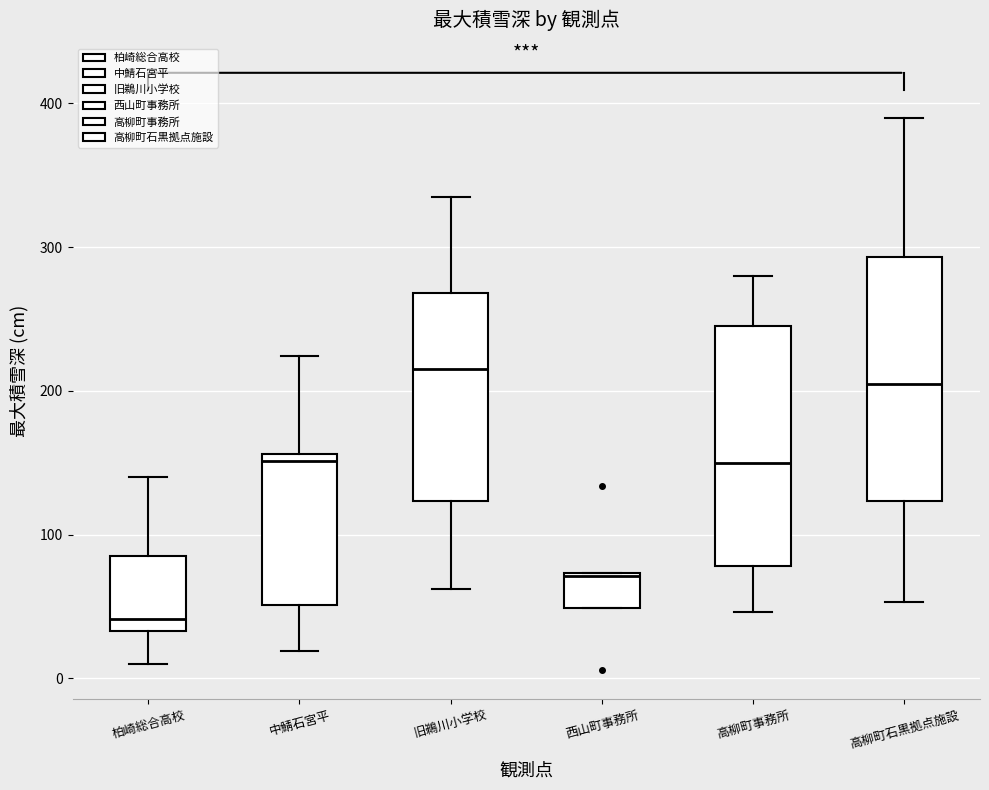

Reading left to right, transcribe this box plot: for each box, give where its median line is, the range the box spans, and where its two whiskers end, as read against the y-axis. The values are not printed on the chart, so give them approximately, as read against the axis.

柏崎総合高校: median 40, box 30 to 90, whiskers 10 to 140
中鯖石宮平: median 150, box 50 to 160, whiskers 20 to 220
旧鵜川小学校: median 220, box 120 to 270, whiskers 60 to 340
西山町事務所: median 70, box 50 to 70, whiskers 50 to 70
高柳町事務所: median 150, box 80 to 250, whiskers 50 to 280
高柳町石黒拠点施設: median 210, box 120 to 290, whiskers 50 to 390